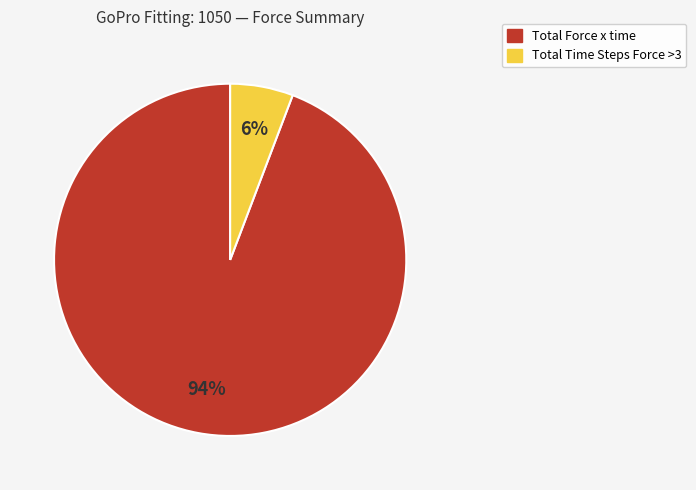

Do Total Time Steps Force >3 and Total Force x time together represent more than half of the pie?

Yes